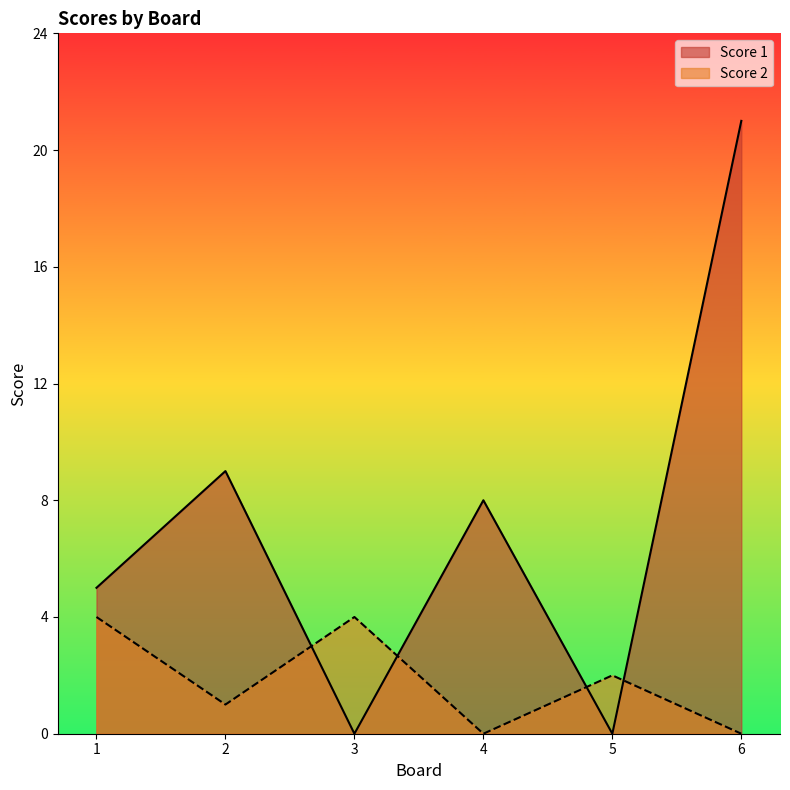

True or false: Score 1 has a value of 36 at 6.

False